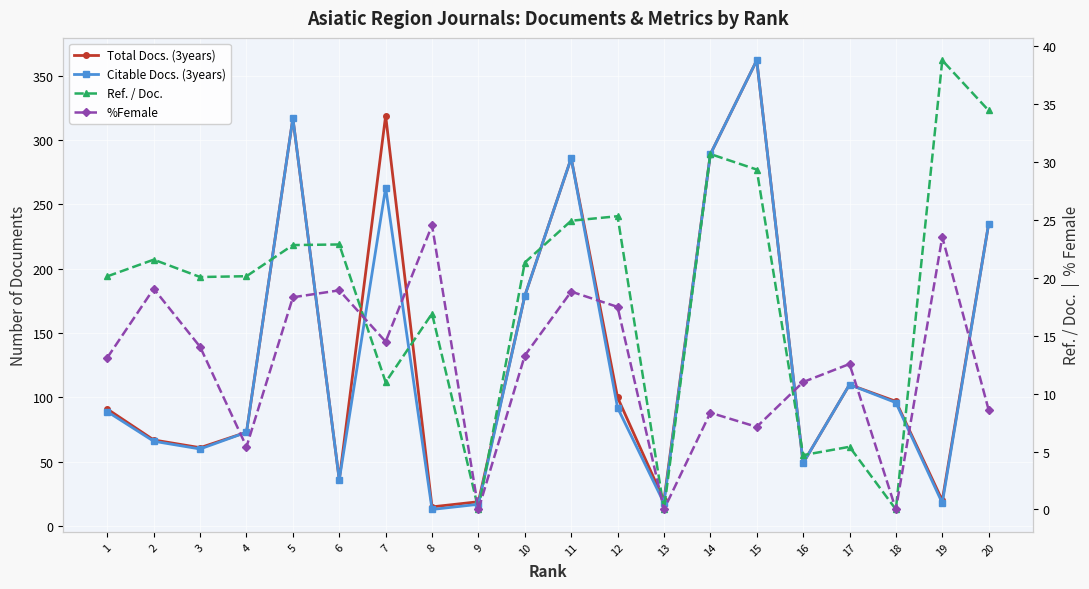

Is it true that Total Docs. (3years) equals 140.8 at 18?

False